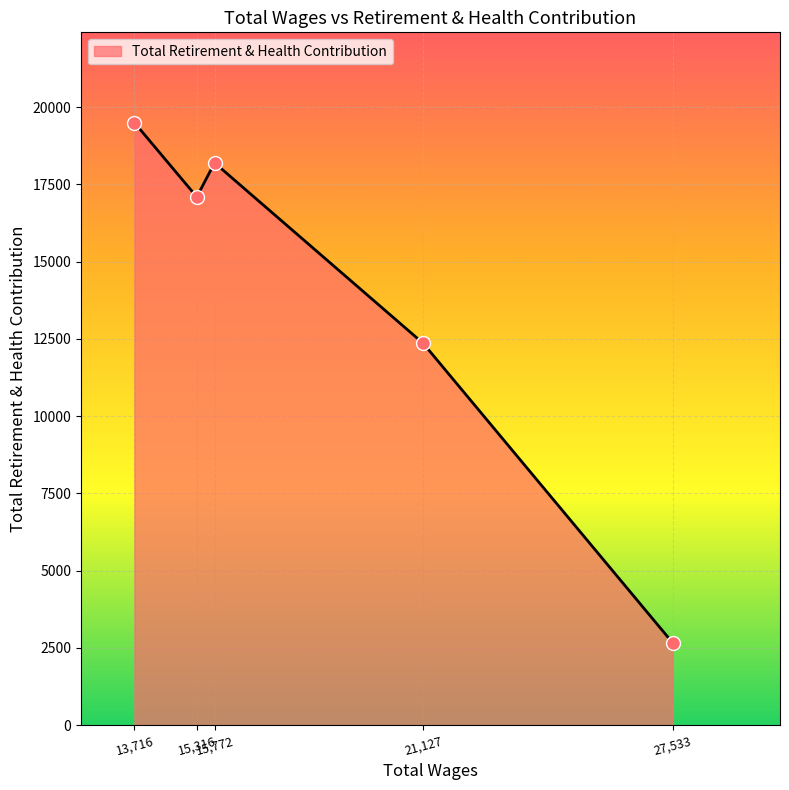

What is the sum of all values?

69793